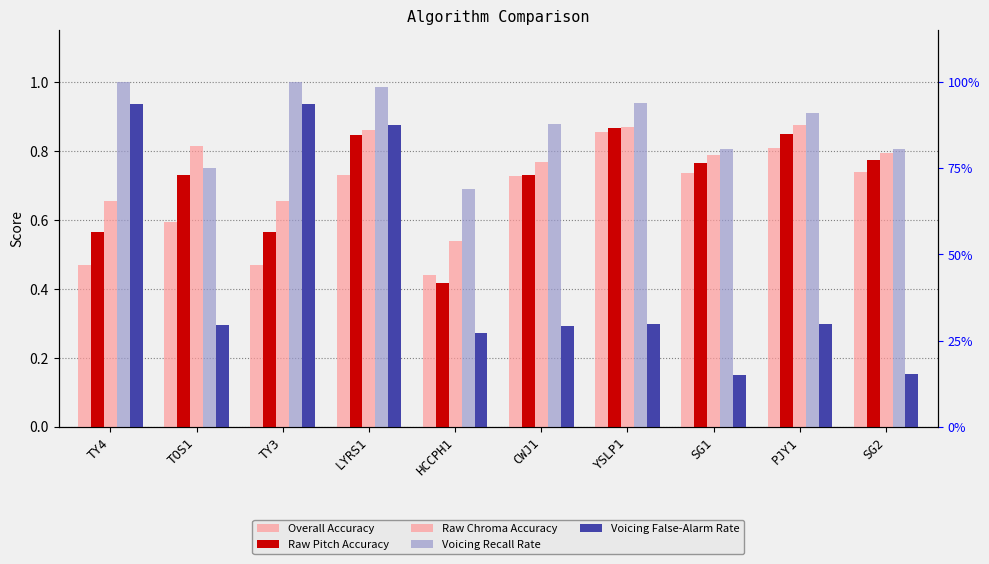

Rank the categories by Raw Chroma Accuracy value from highest to lowest.

PJY1, YSLP1, LYRS1, TOS1, SG2, SG1, CWJ1, TY4, TY3, HCCPH1